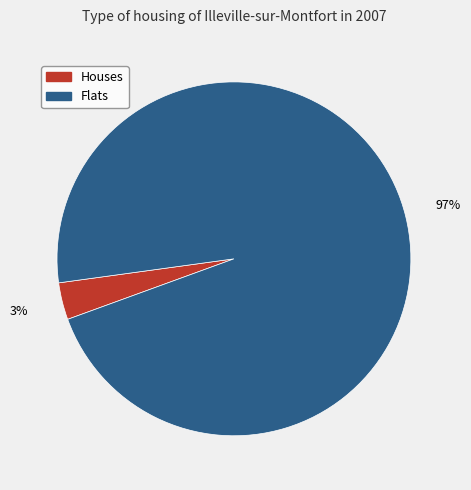

Is it true that Houses is 3% of the pie?

True